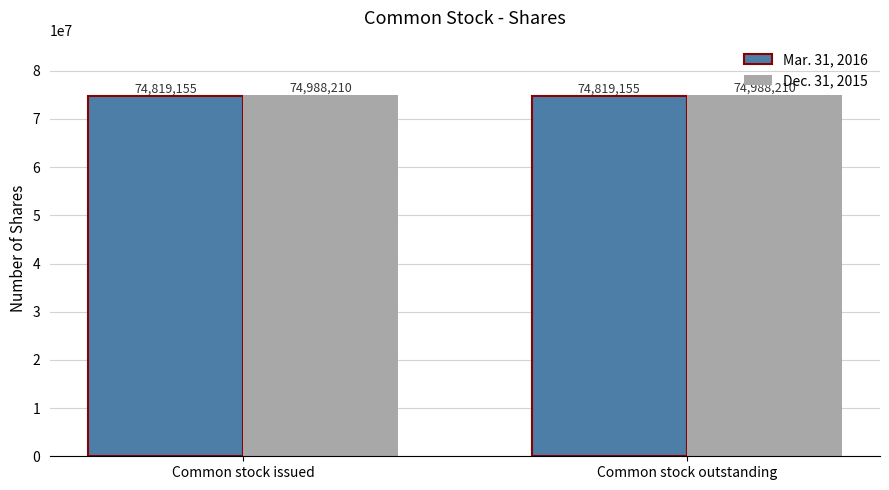

The value of Dec. 31, 2015 at Common stock outstanding is 120153881. True or false?

False